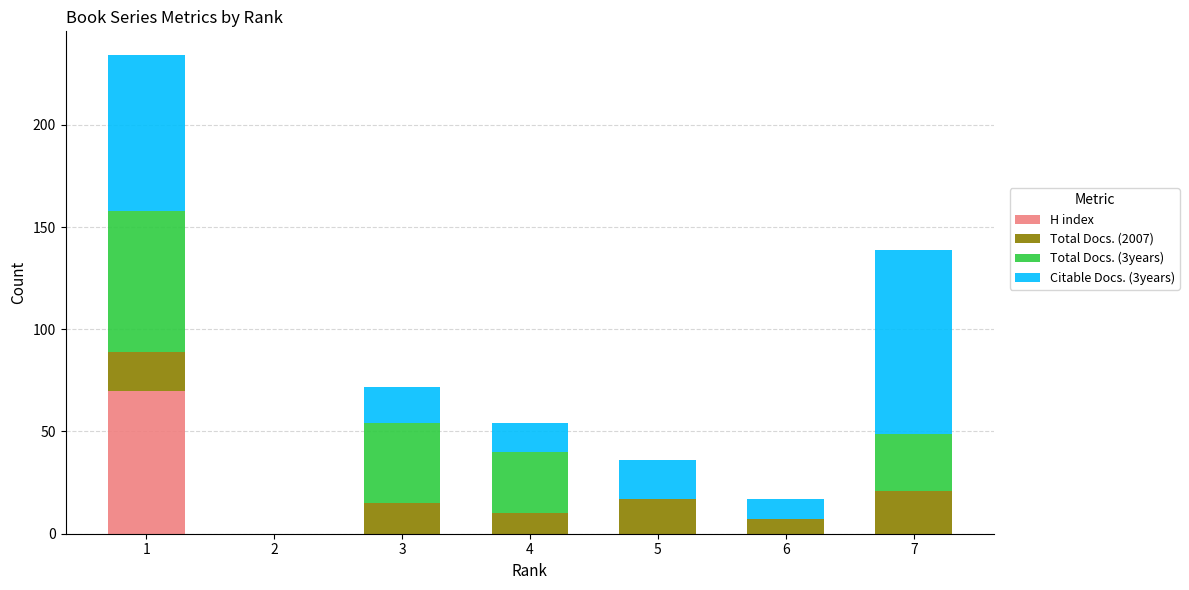

Reading left to right, what are the values for H index?

1=70	2=0	3=0	4=0	5=0	6=0	7=0